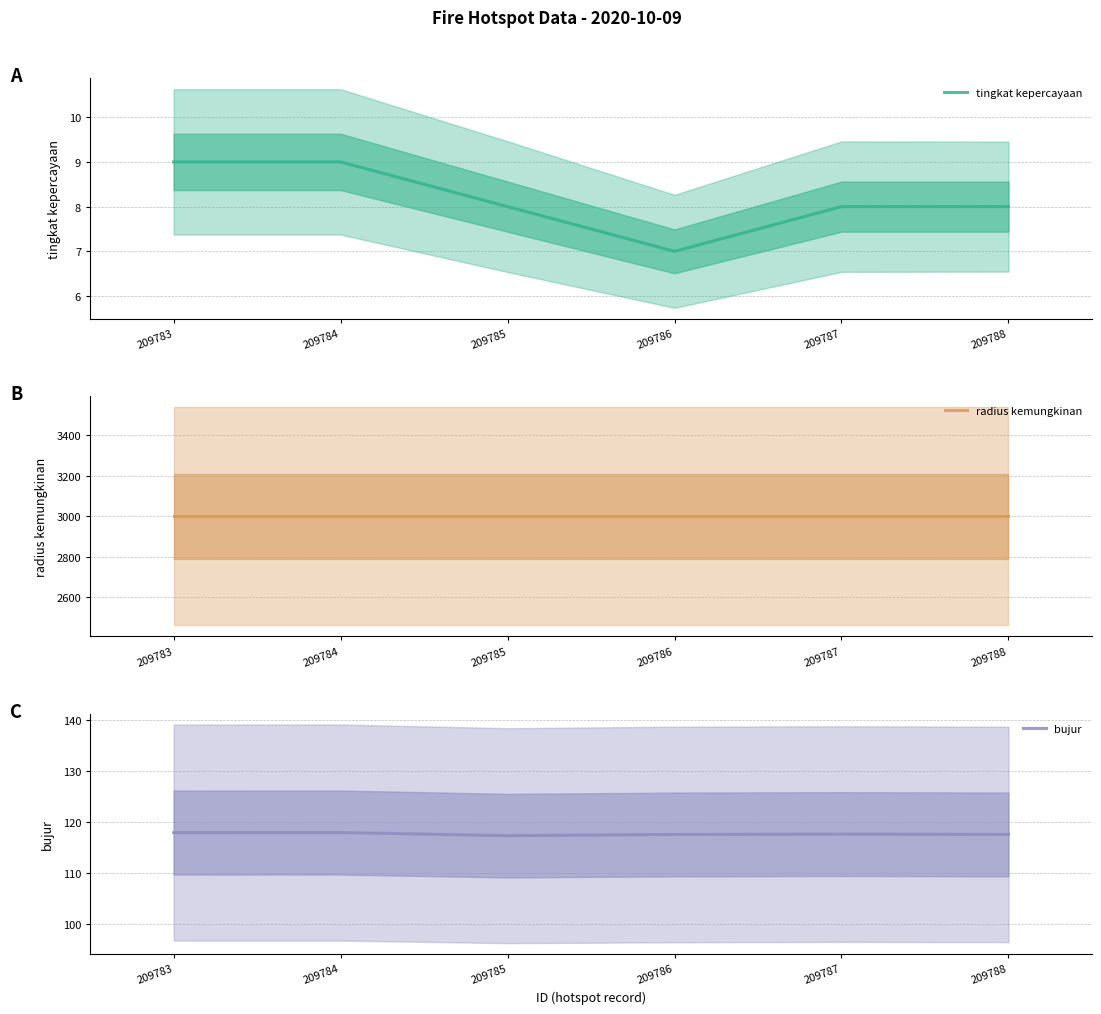

List the series in order of their peak value, lowest first.

tingkat kepercayaan, bujur, radius kemungkinan